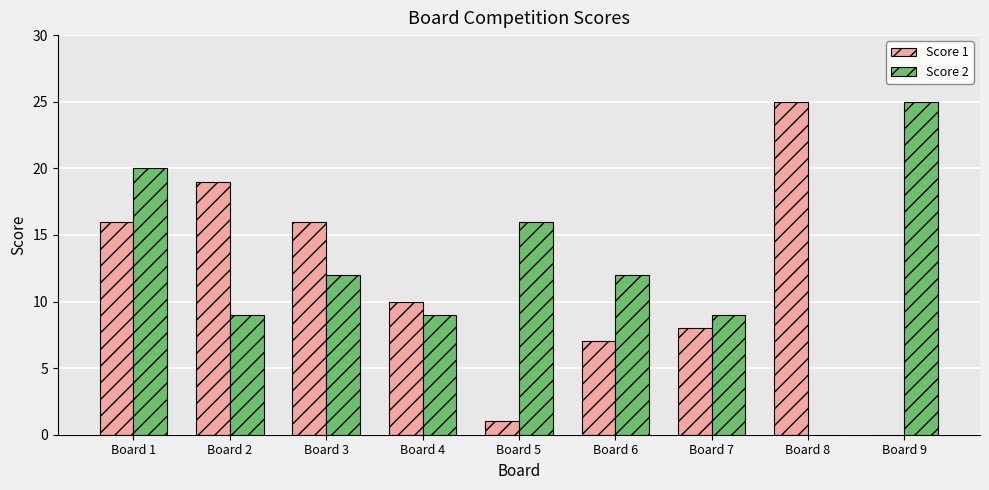

Which series has the largest total across all categories?

Score 2